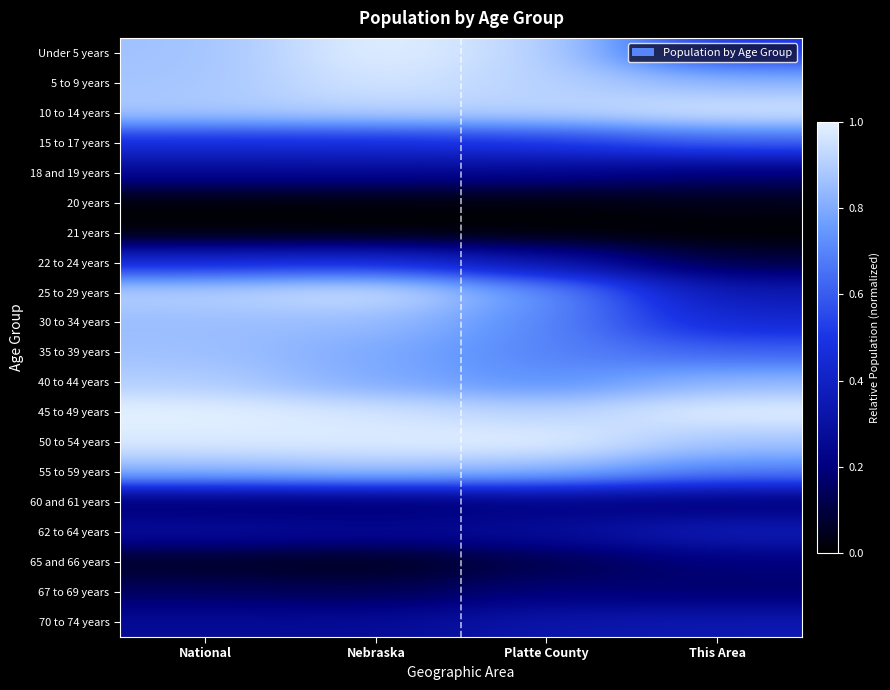

Which label corresponds to the smallest value in the chart?

National